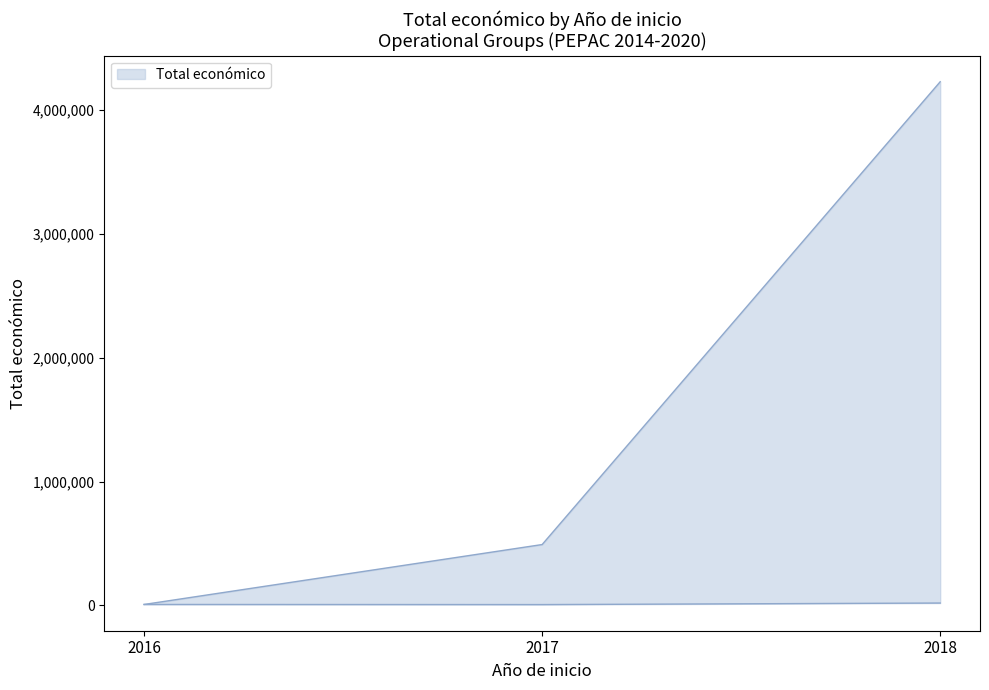

What is the value of the 8th point from the left?

19478